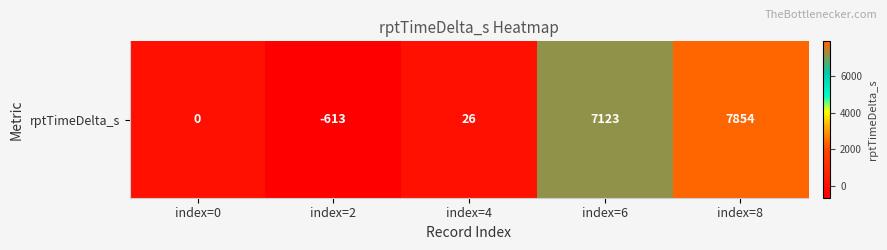

True or false: the data shows 11550 at index=6.

False